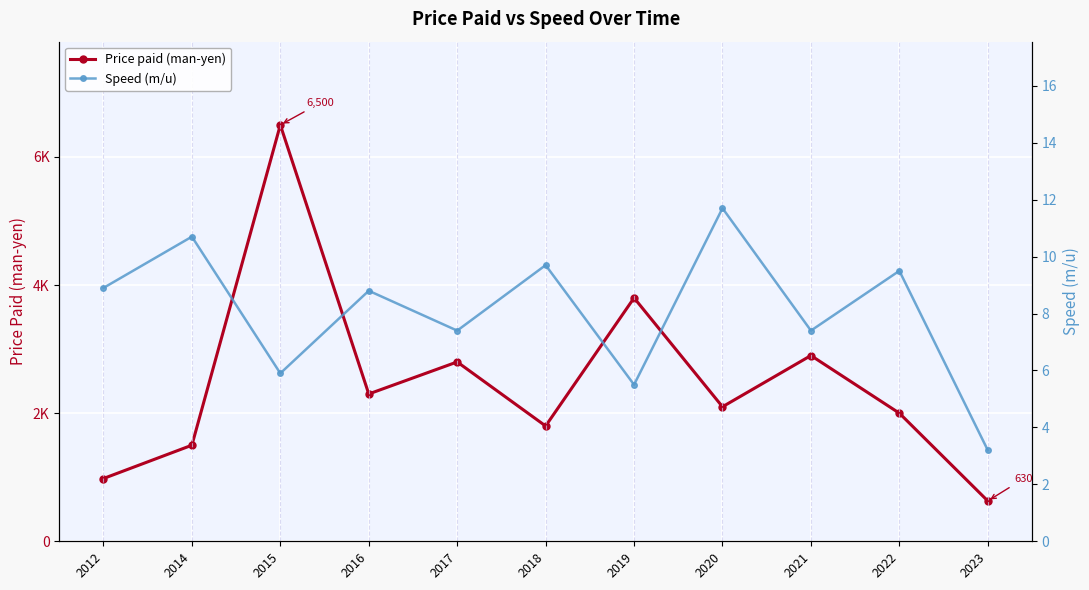

What is the spread (max minus min) of values at 2023?

626.8